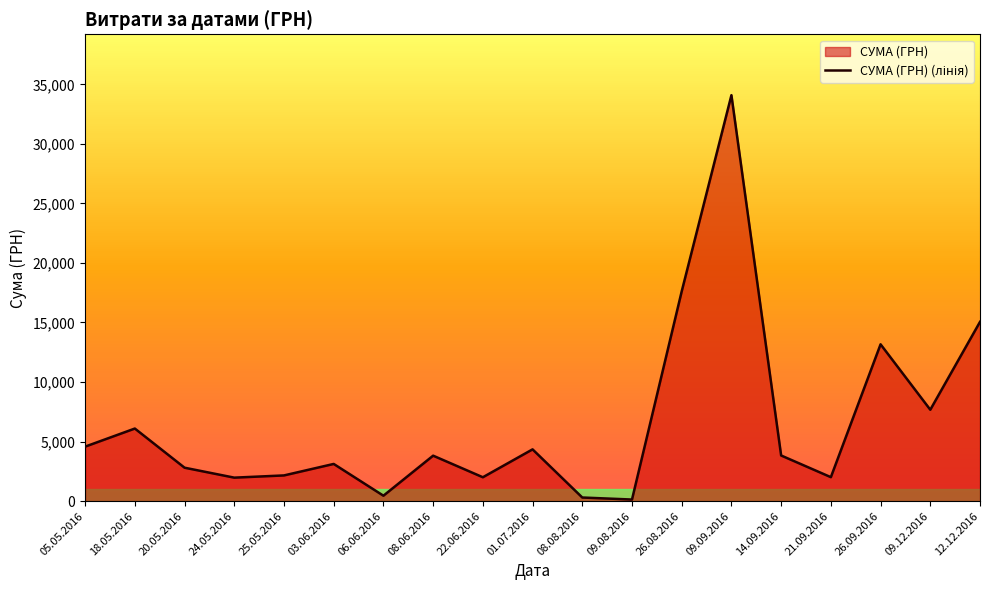

Reading left to right, list all the values displayed in this chart.

05.05.2016=4576.5	18.05.2016=6096.0	20.05.2016=2808.0	24.05.2016=1973.2	25.05.2016=2159.6	03.06.2016=3124.0	06.06.2016=456.0	08.06.2016=3818.0	22.06.2016=2006.0	01.07.2016=4348.0	08.08.2016=304.5	09.08.2016=135.0	26.08.2016=17616.0	09.09.2016=34086.8	14.09.2016=3833.0	21.09.2016=2013.0	26.09.2016=13168.6	09.12.2016=7675.0	12.12.2016=15053.0